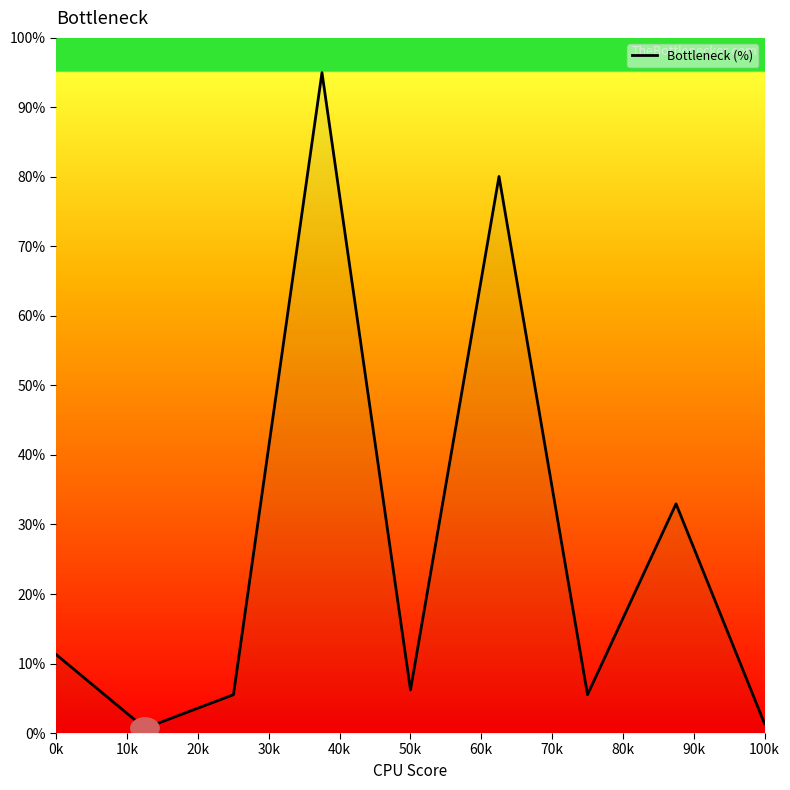

What is the difference between the maximum and minimum values?

94.3